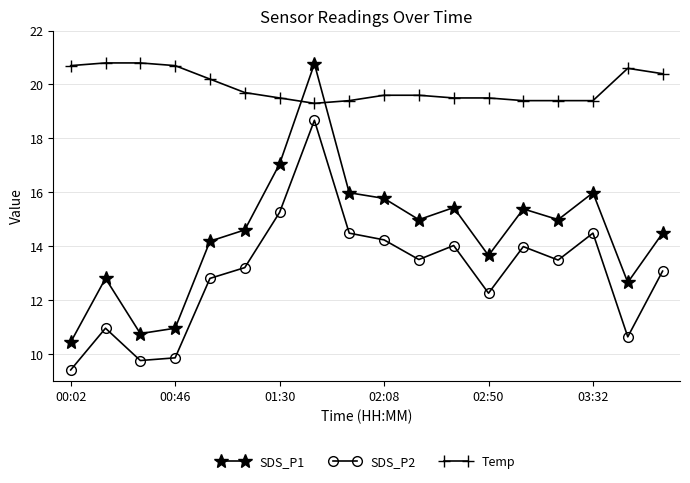

Rank the series by their average value, from highest to lowest.

Temp, SDS_P1, SDS_P2